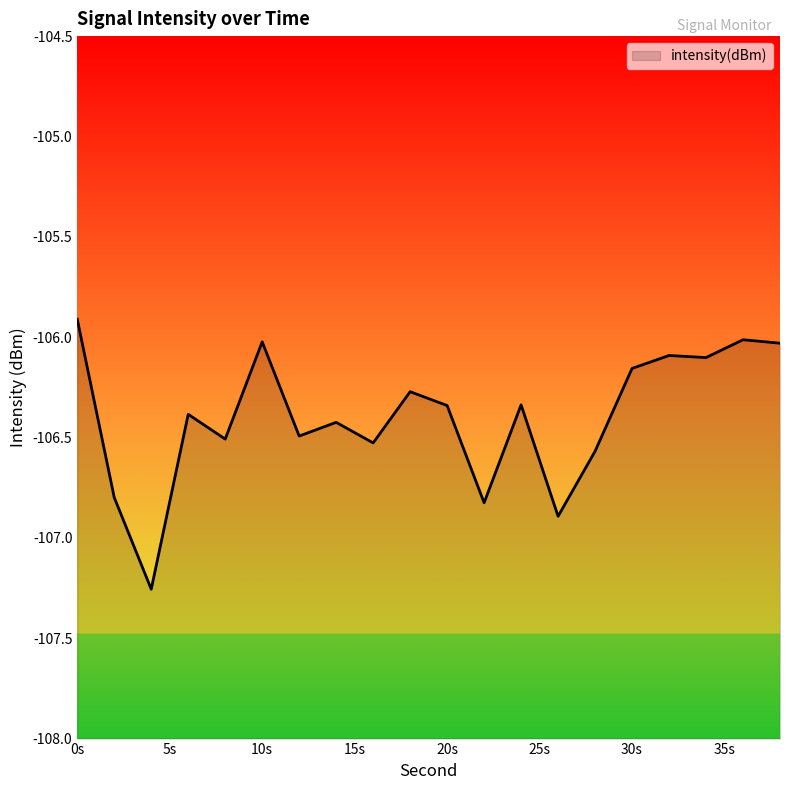

What is the difference between the values at 22 and 6?

0.4